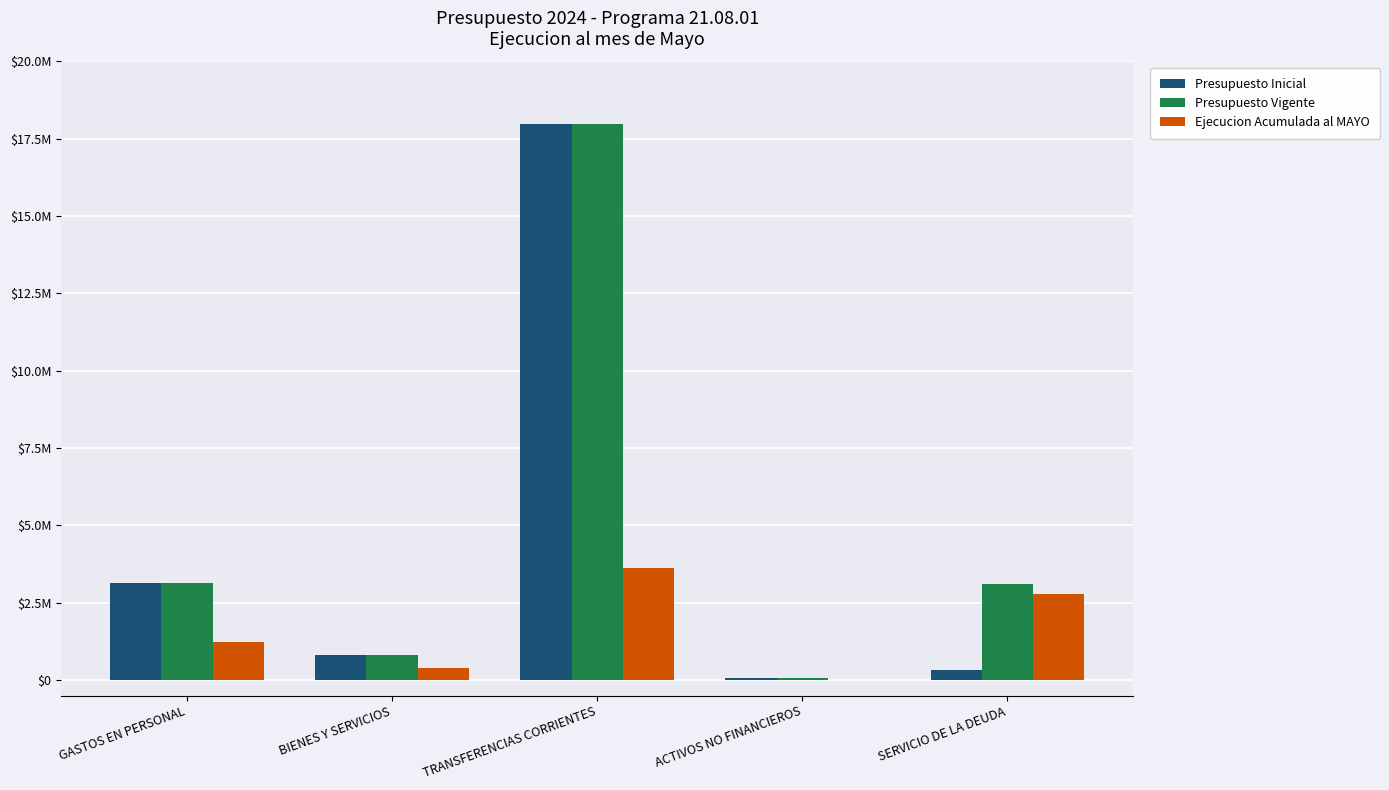

What are all the series names shown in the legend?

Presupuesto Inicial, Presupuesto Vigente, Ejecucion Acumulada al MAYO